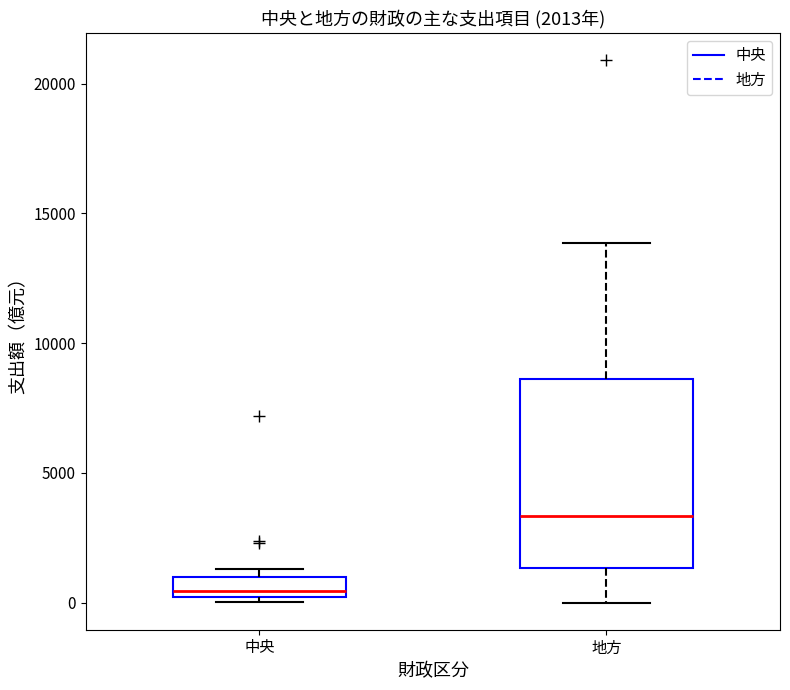

Which box has the lowest median line?

中央